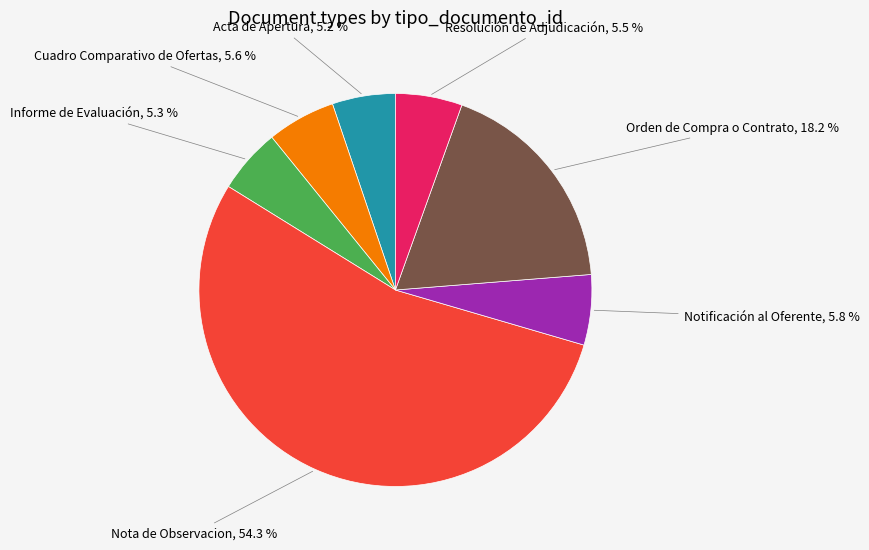

Does any single category account for the majority?

Yes